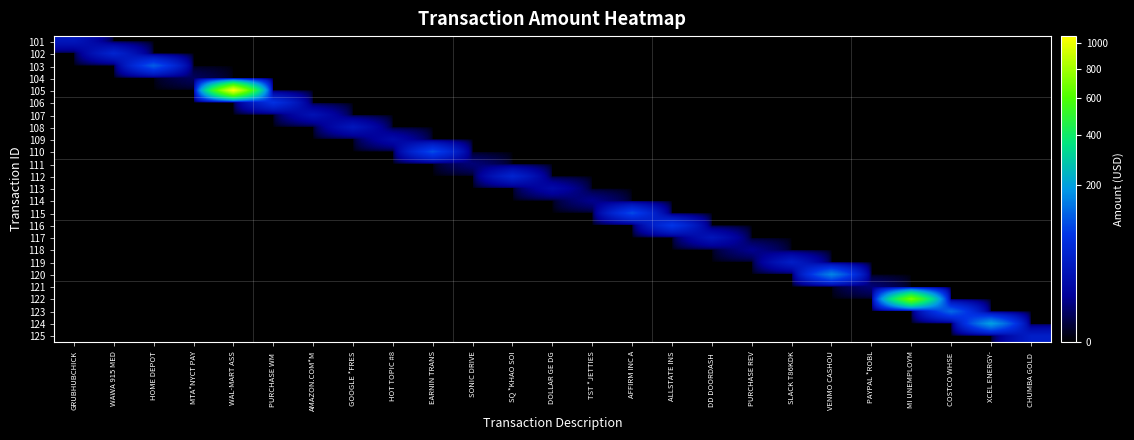

Which has a higher value, SLACK T86KDK or HOME DEPOT?

SLACK T86KDK